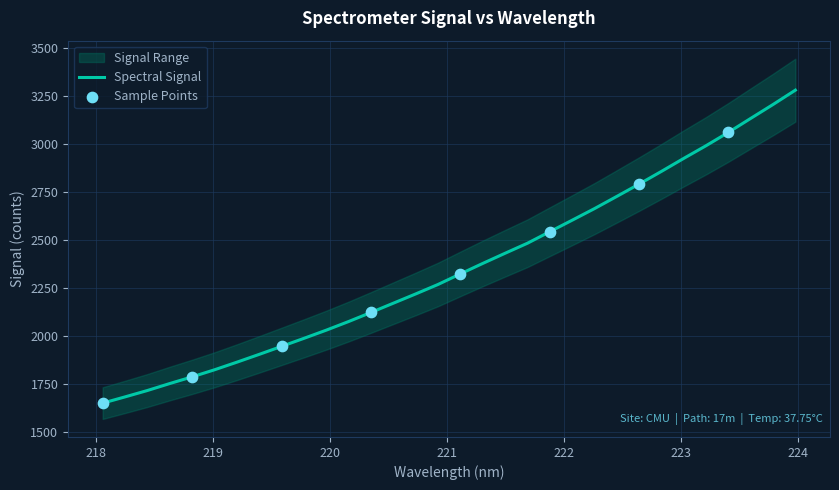

Between 222.8355 and 220.5444, which is larger?

222.8355